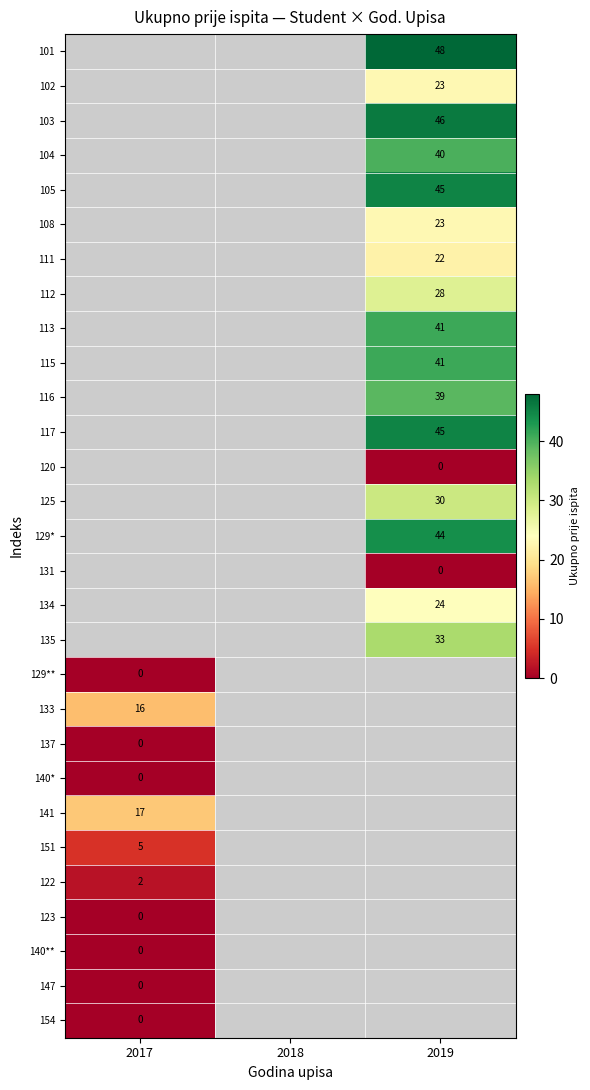

The value of 102 at 2019 is 23. True or false?

True